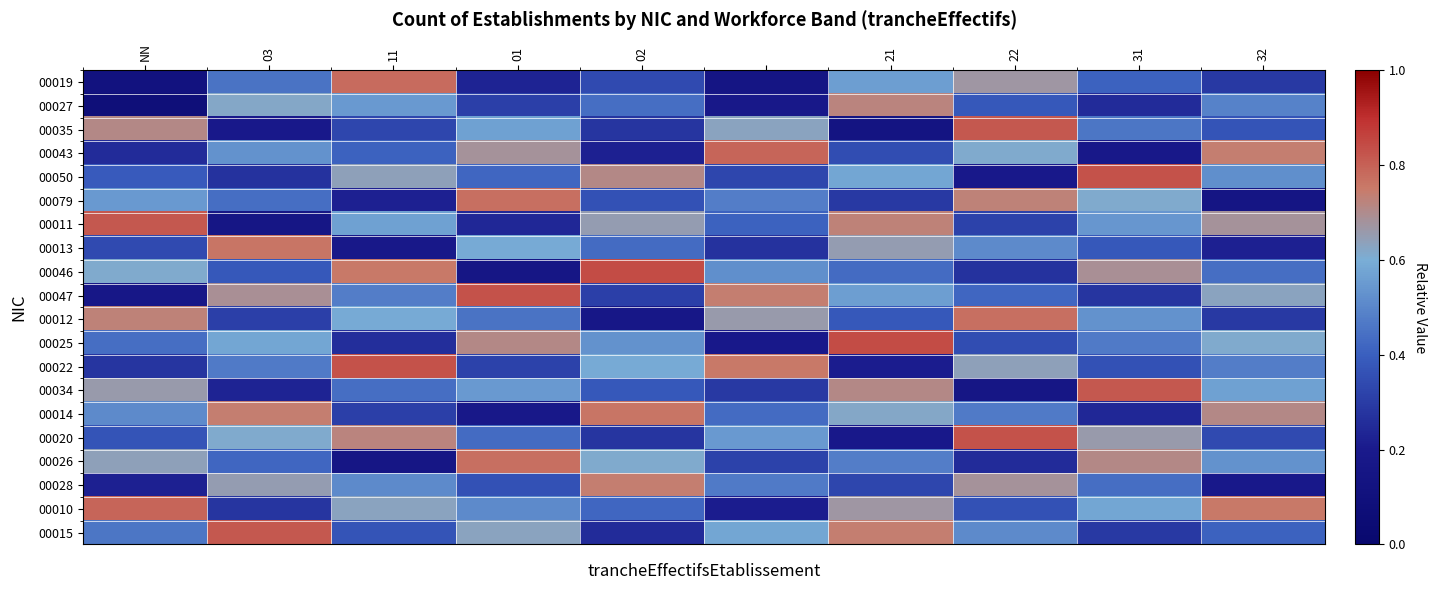

Which series has the largest total across all categories?

00010